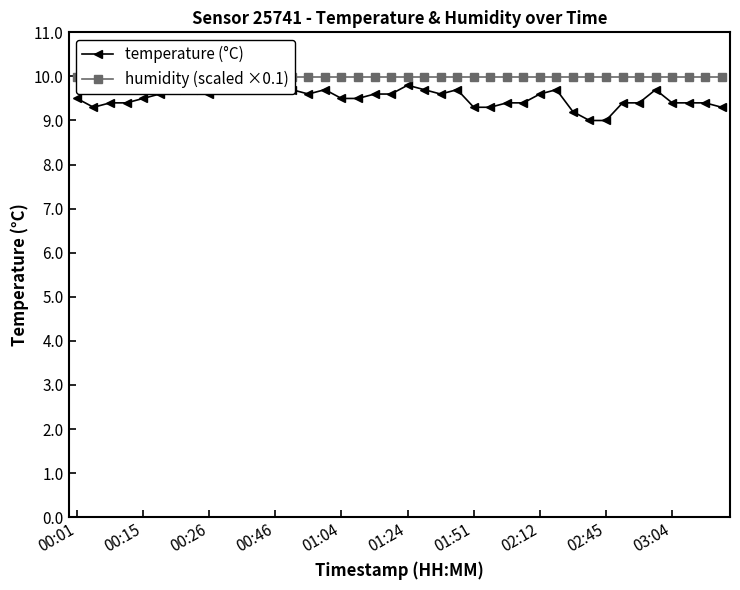

What are all the series names shown in the legend?

temperature (°C), humidity (scaled ×0.1)